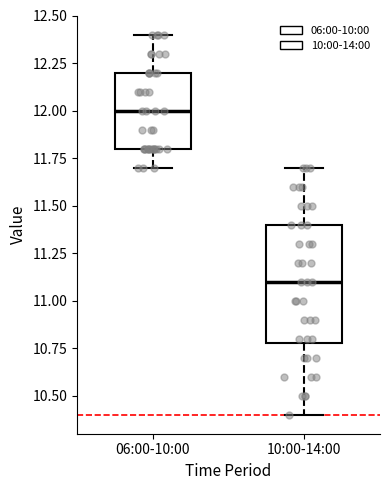

Which box is the tallest, from its lower edge to its upper edge?

10:00-14:00